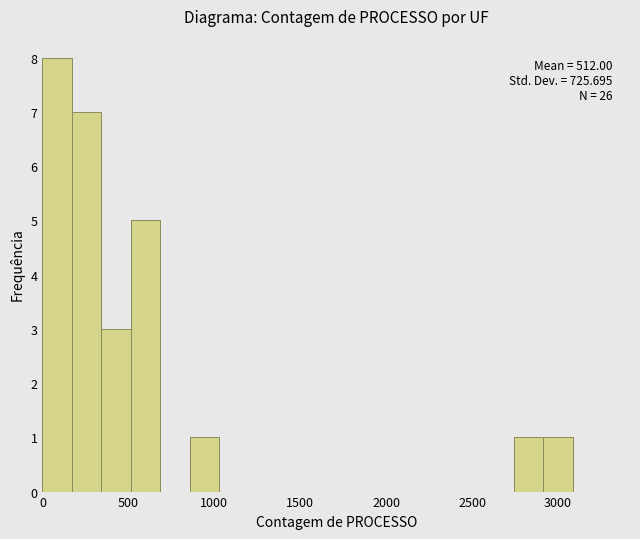

Around what value on the x-axis is the tallest bar? Give the approximate position of its centre, as read against the axis.

100